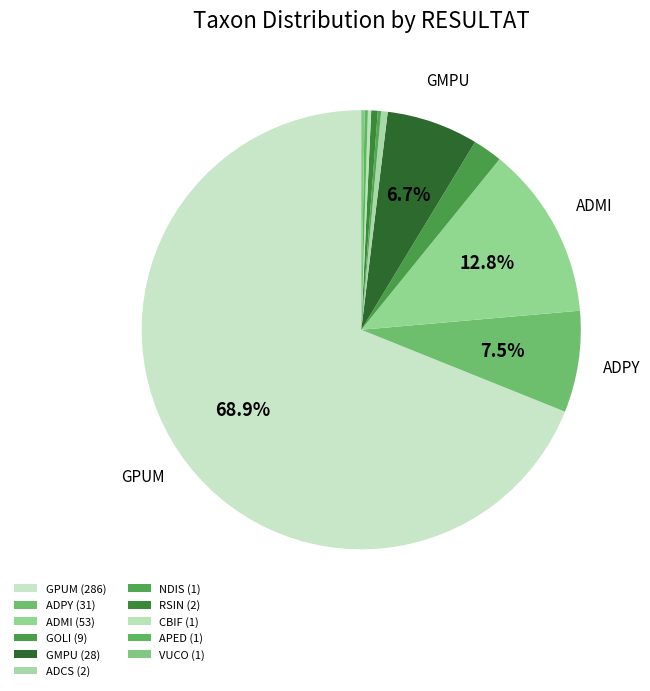

Does any single category account for the majority?

Yes